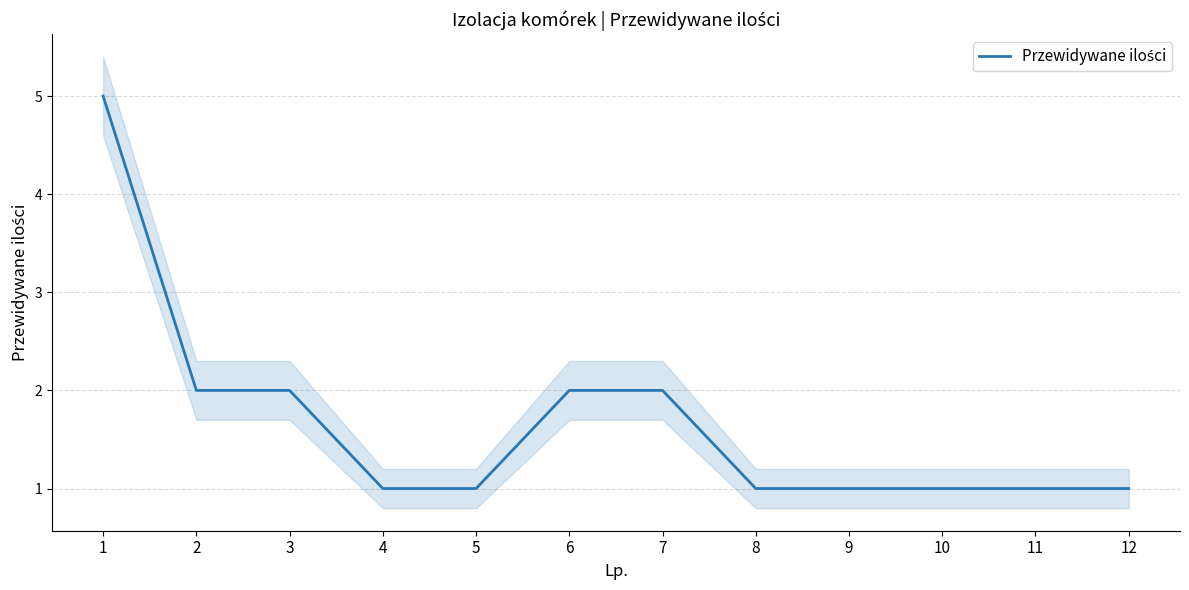

What is the difference between the second highest and second lowest values?

1